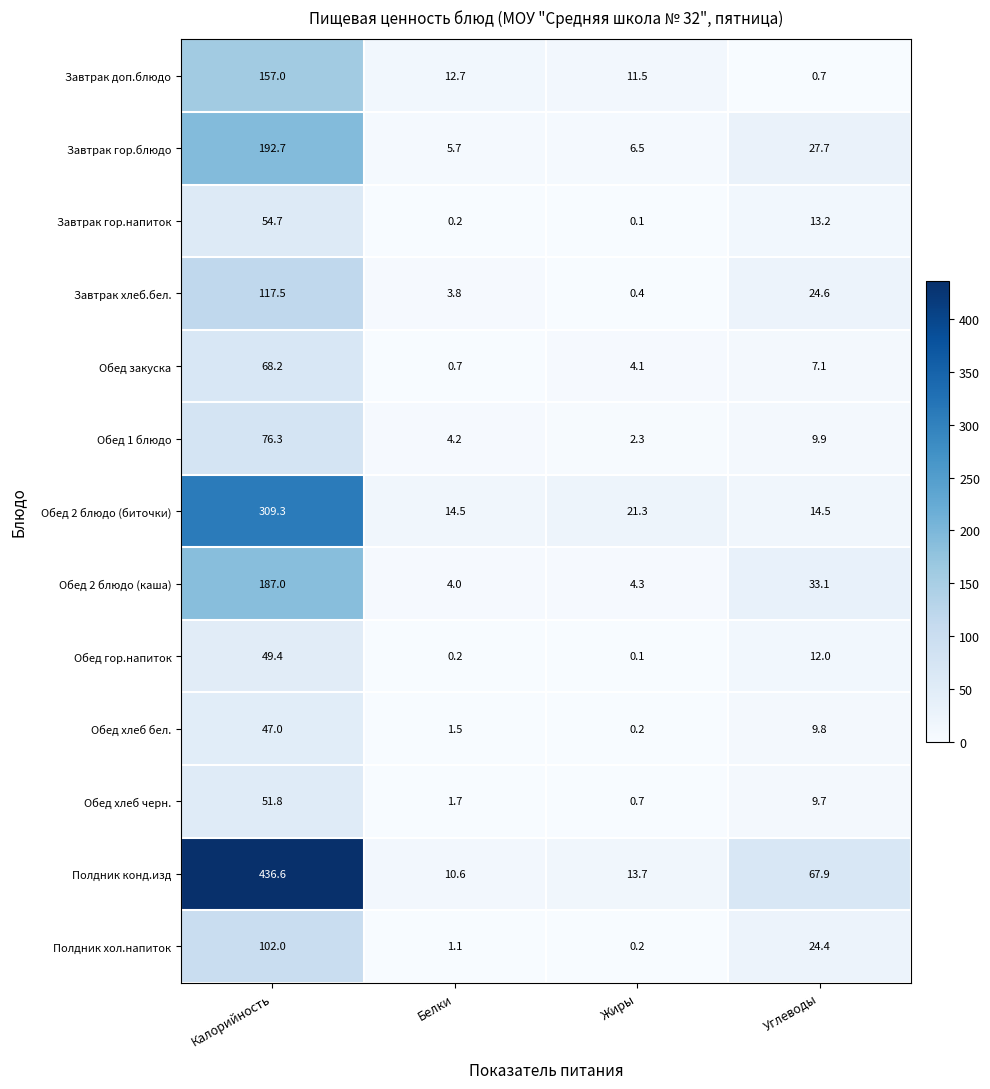

What is the sum of all Обед хлеб бел. values?

58.5